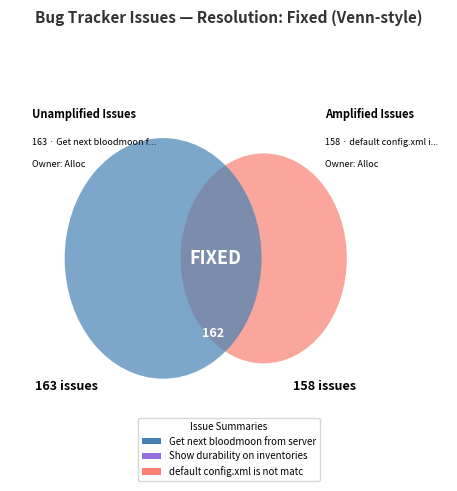

To the nearest percent, what is the combined percentage of Show durability on inventories and Get next bloodmoon from server?

67%